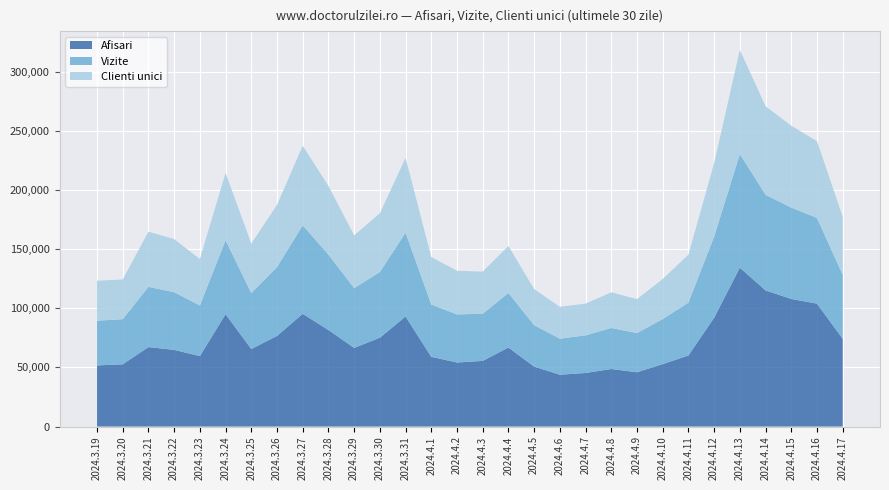

Reading left to right, what are all the values shown in this chart?

Afisari: 51654	52572	67121	64807	59536	94969	65540	76559	95279	81596	66463	75039	93012	58902	54125	55469	66776	50650	43802	45272	48628	45873	52757	60050	91986	134248	115055	107828	103860	74116
Vizite: 37788	38148	50926	48725	42781	62476	47143	58209	74745	63724	50485	55538	70832	44186	40649	39825	46103	35001	30432	31767	34675	33094	38079	44679	68542	96006	80818	77211	72423	53956
Clienti unici: 33788	33548	46650	44891	39241	56878	41952	52494	67260	58034	44619	49677	63158	40121	36886	35625	39704	30526	26918	26809	30116	28713	33836	40598	62098	88033	74805	69193	64910	49134